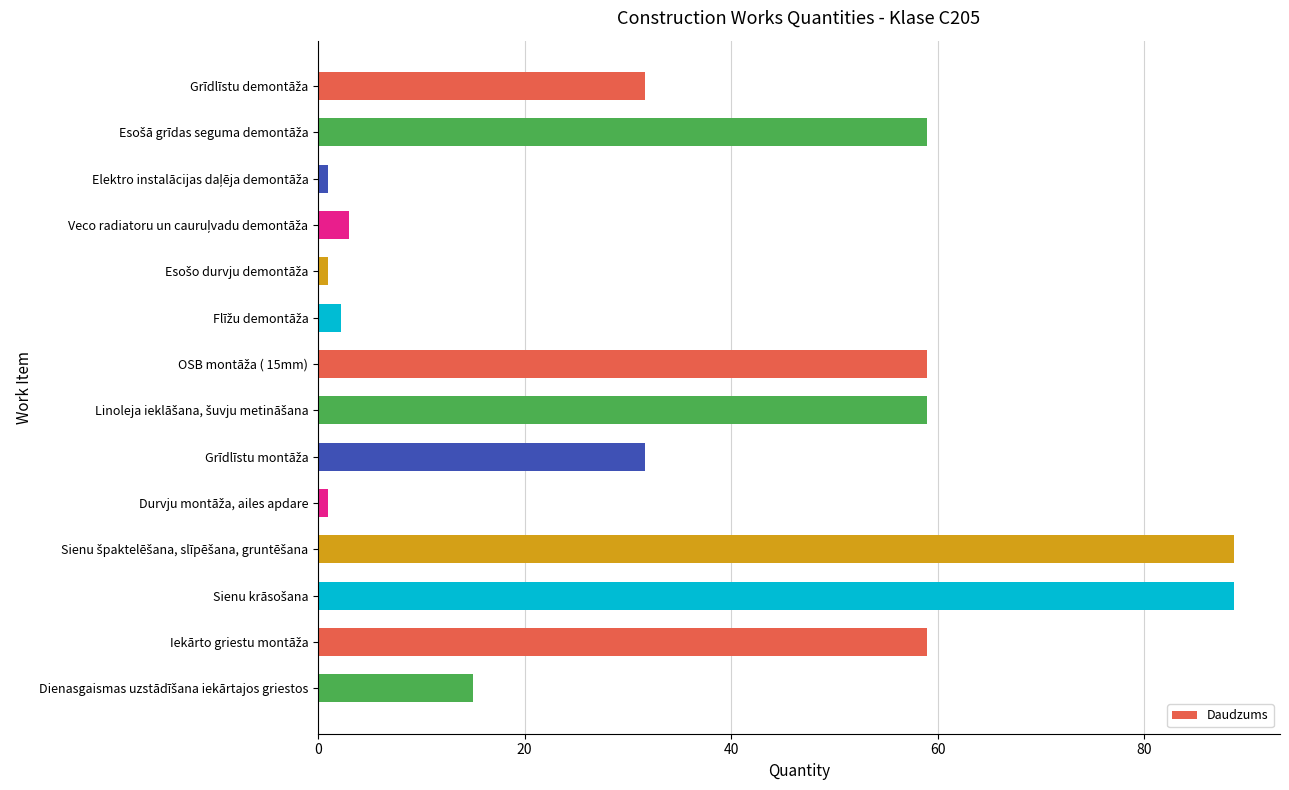

What is the average value?

35.7